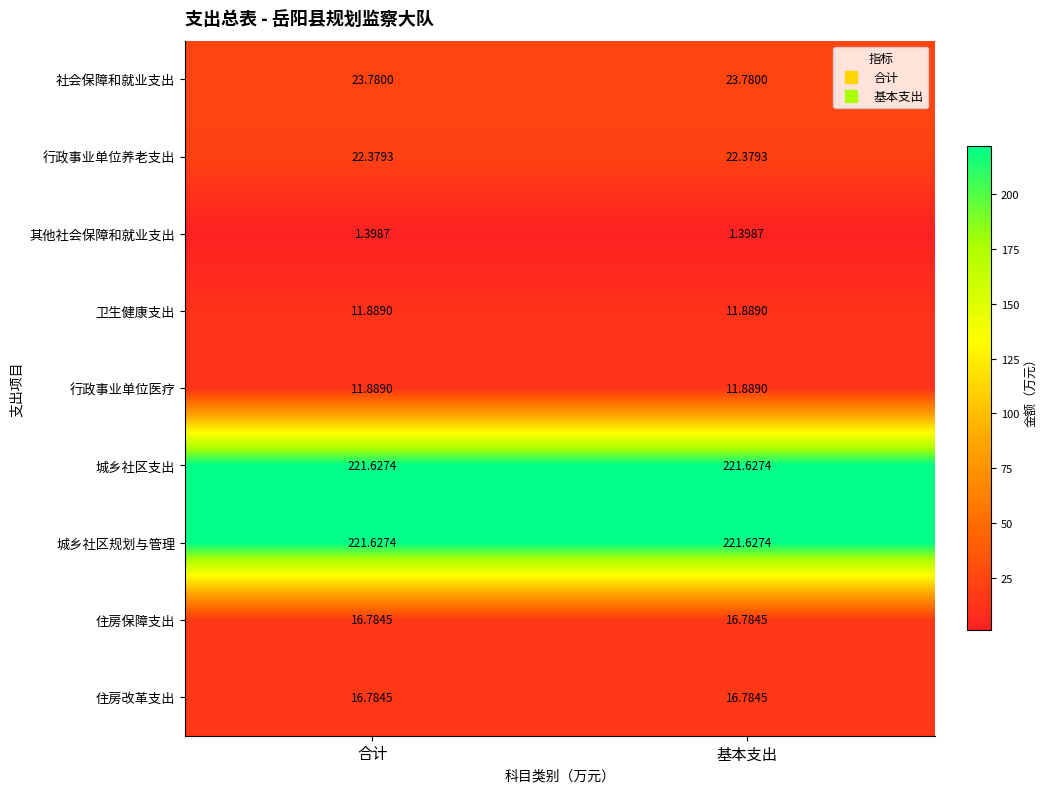

Is the value of 住房改革支出 at 基本支出 greater than the value of 其他社会保障和就业支出 at 合计?

Yes